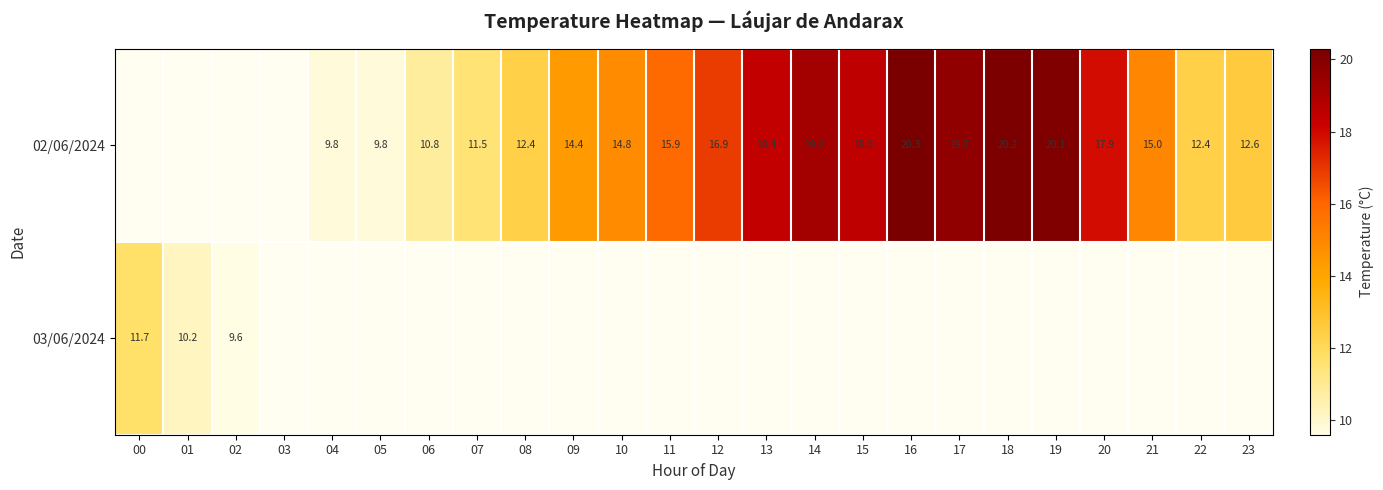

Is the value of 03/06/2024 at 02 greater than the value of 02/06/2024 at 04?

No